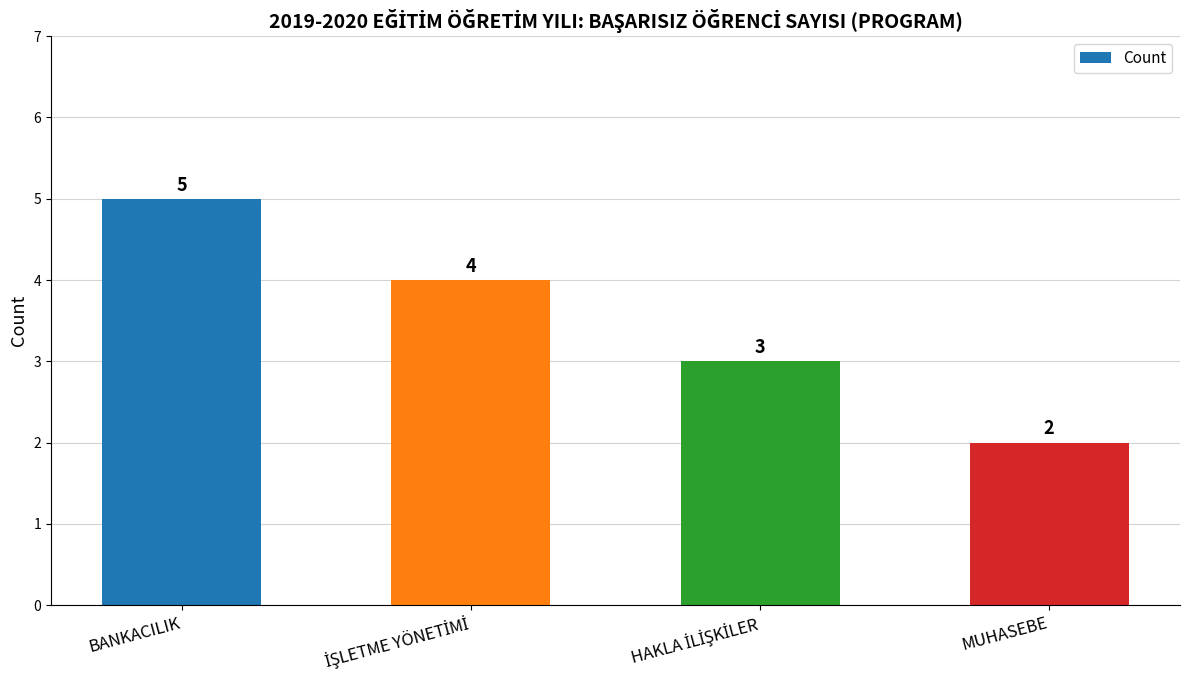

What is the label of the 4th bar from the right?

BANKACILIK